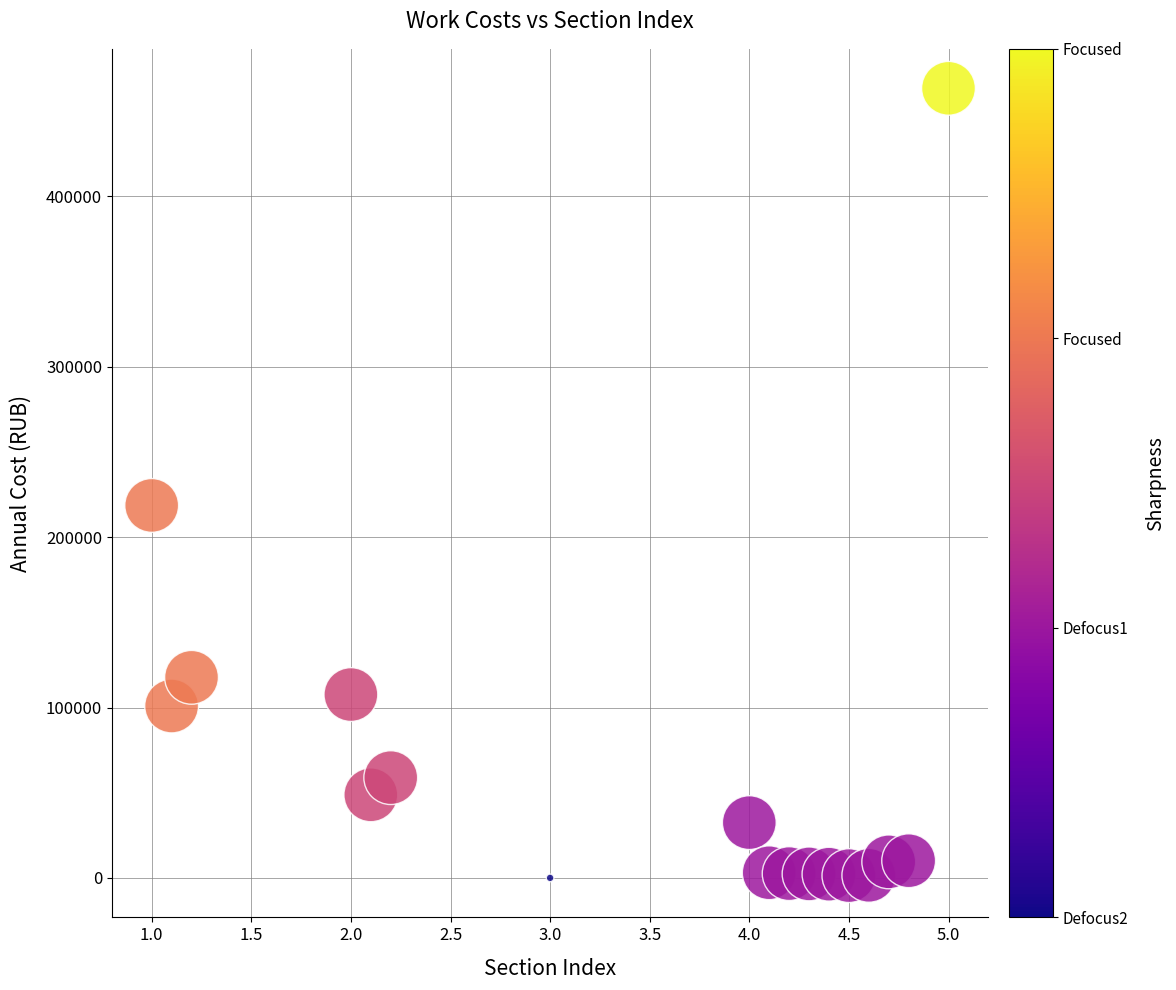

What is the range of X values (max minus min)?

4.0